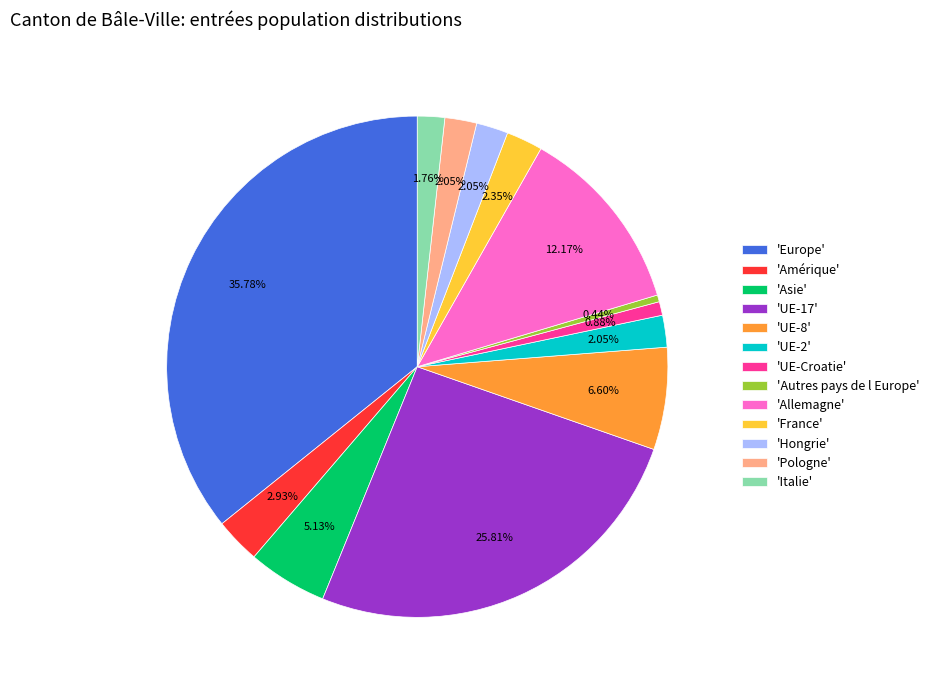

Between 'Italie' and 'Europe', which is larger?

'Europe'